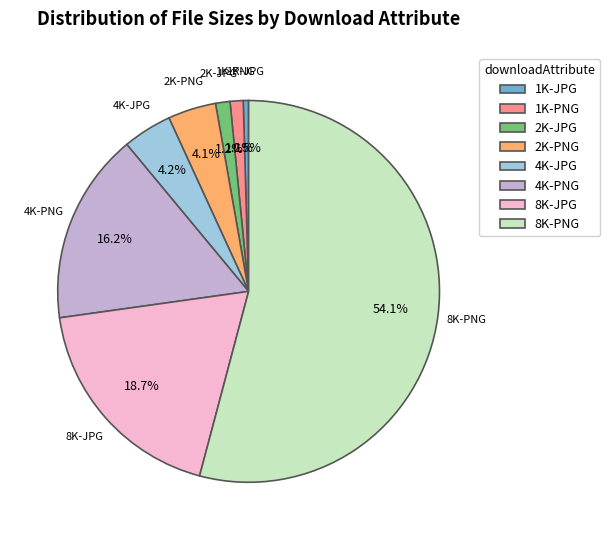

Which slice represents more than half of the pie?

8K-PNG